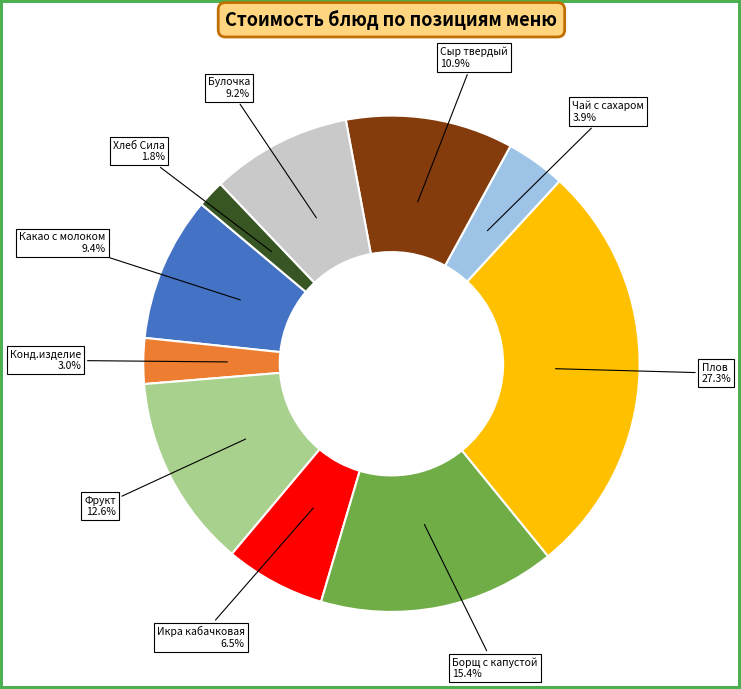

To the nearest percent, what is the average slice percentage?

10%